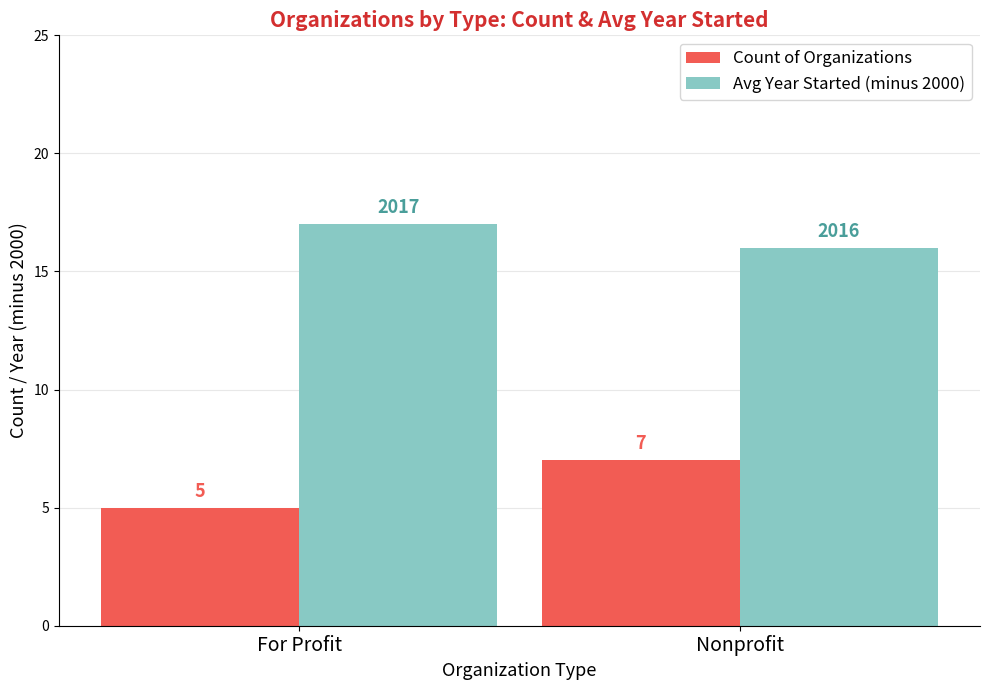

Reading left to right, list all the values displayed in this chart.

Count of Organizations: 5	7
Avg Year Started (minus 2000): 17	16